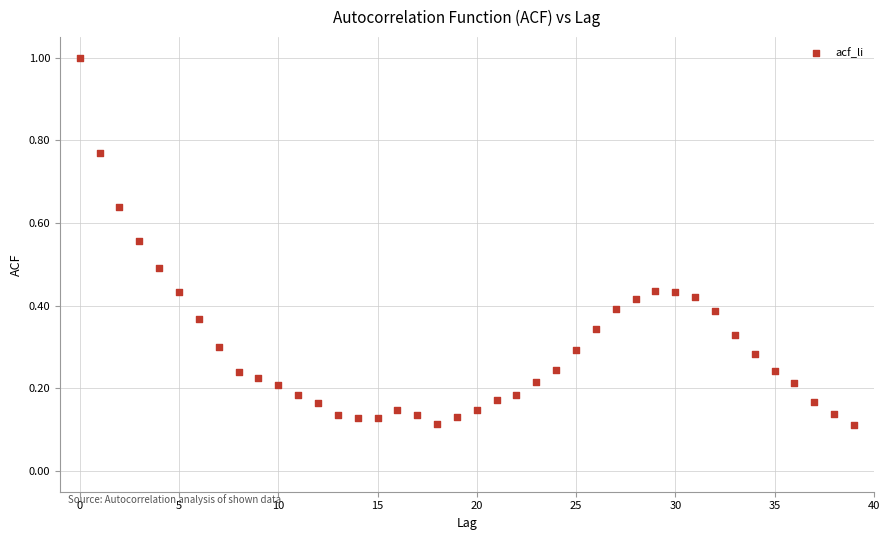

What is the range of Y values (max minus min)?

0.9